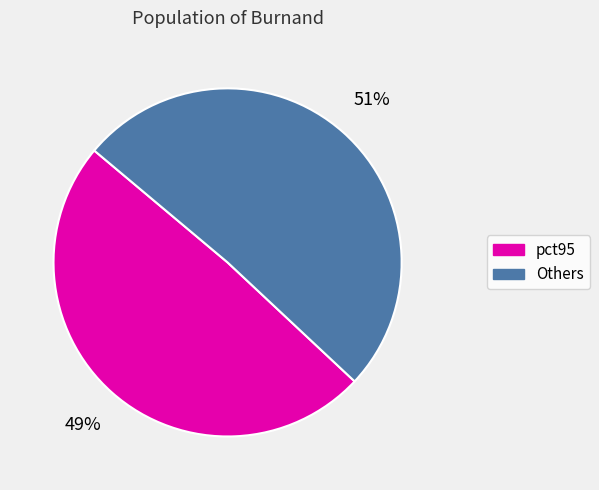

Does any single category account for the majority?

Yes